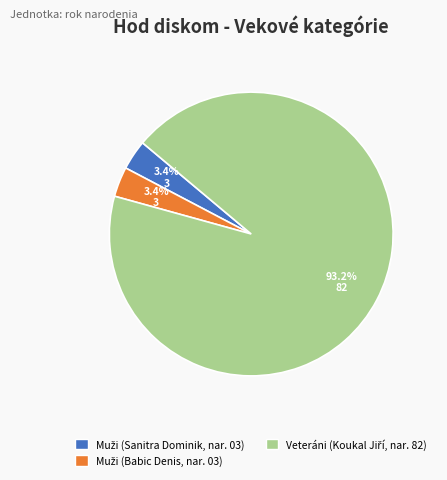

Is there any slice that represents more than half of the pie?

Yes